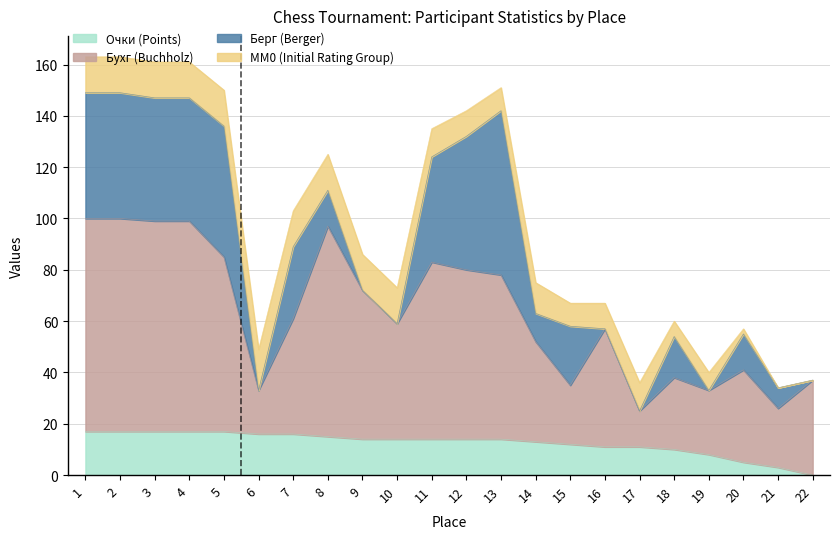

What is the difference between the maximum and minimum values in the Бухг series?

69